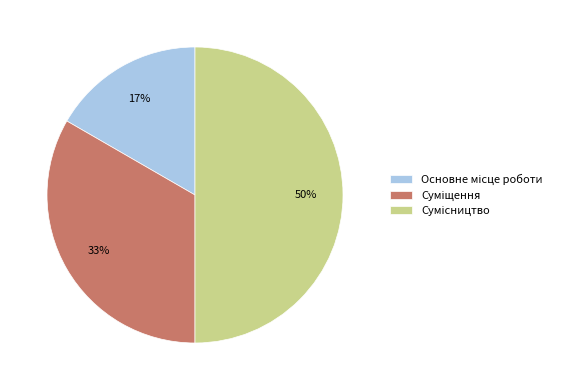

To the nearest percent, what is the difference between the largest and smallest slice percentages?

33%